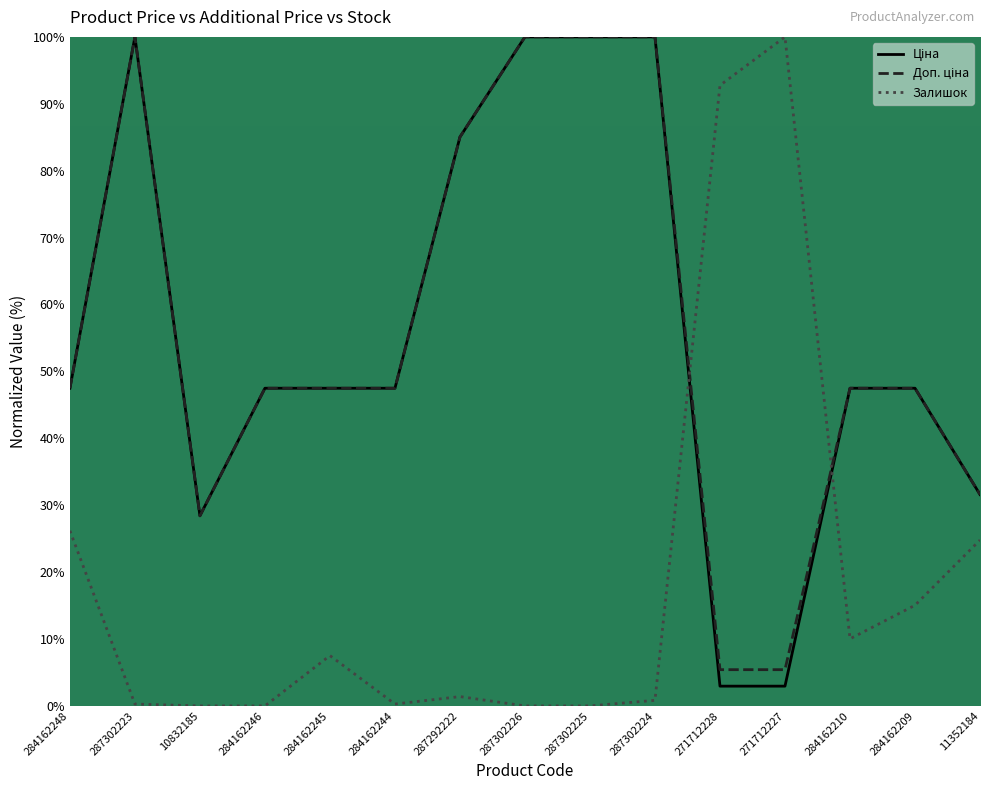

Which category has the highest value in the Доп. ціна series?

287302223